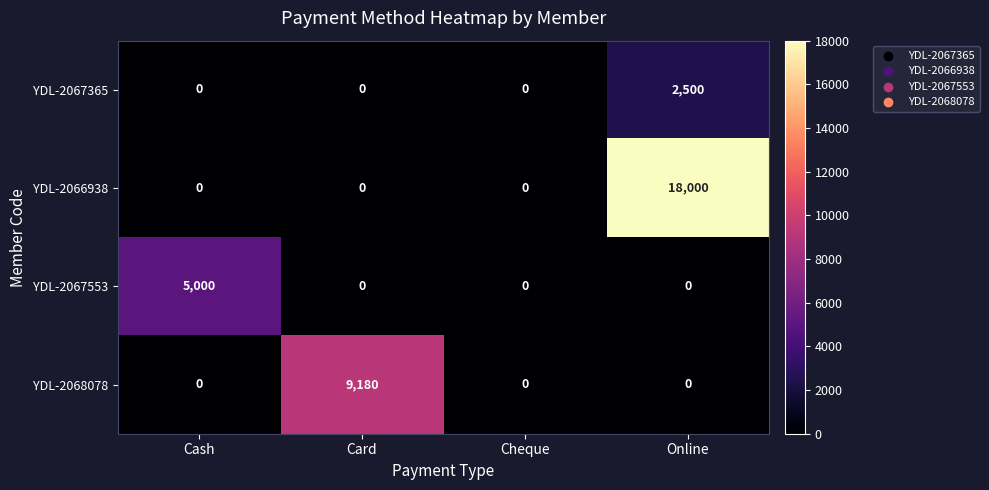

What is the maximum value for YDL-2066938?

18000